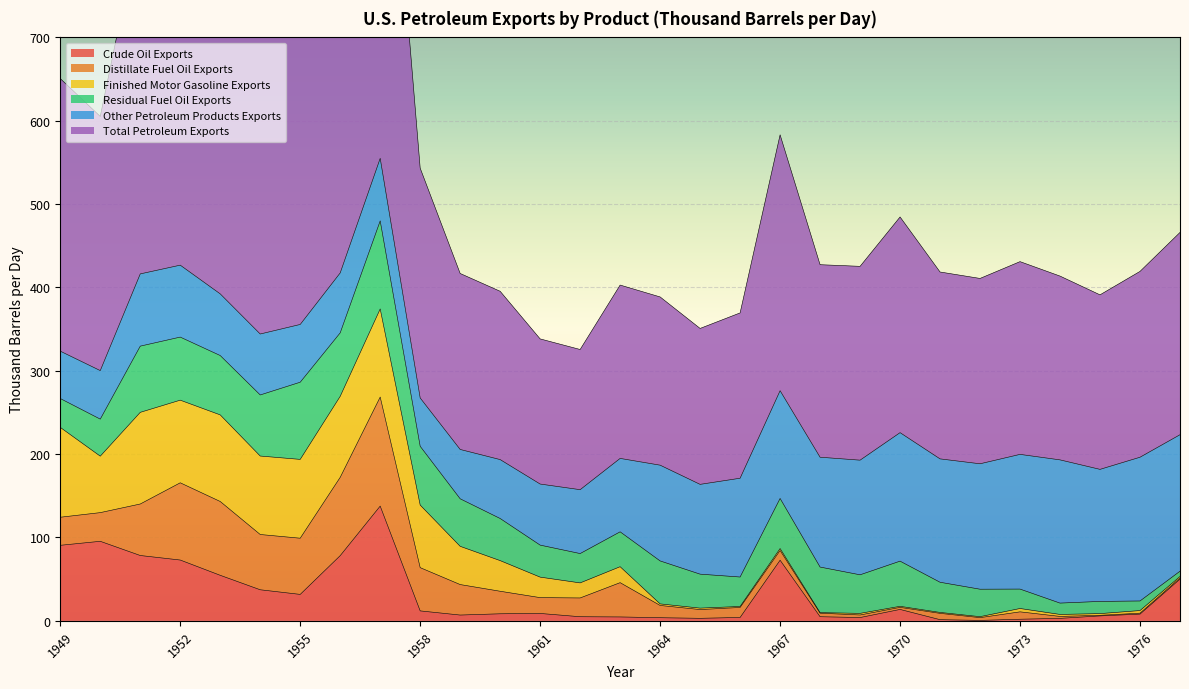

What is the total value across all series at 1964?

388.6